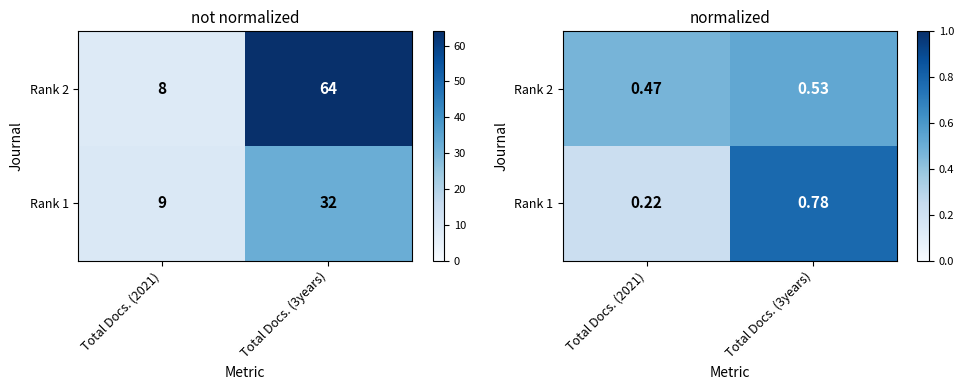

What is the total value across all series at Total Docs. (2021)?

0.7